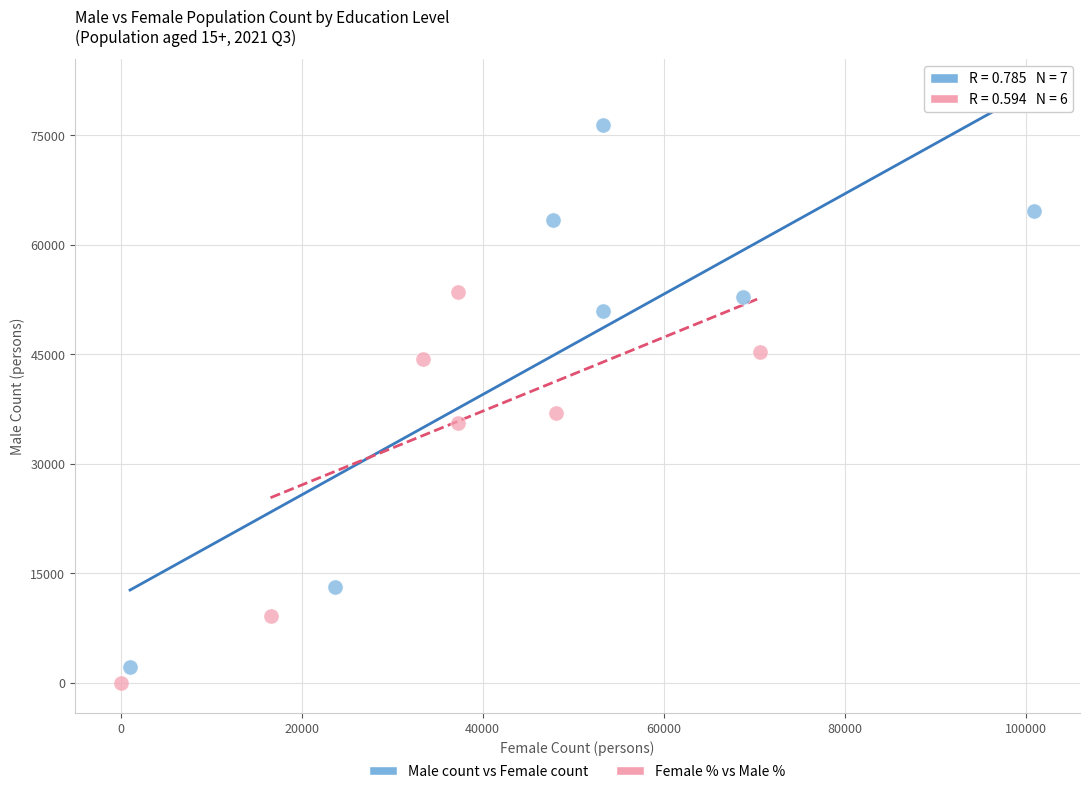

Which series has the widest spread of Y values?

Male count vs Female count